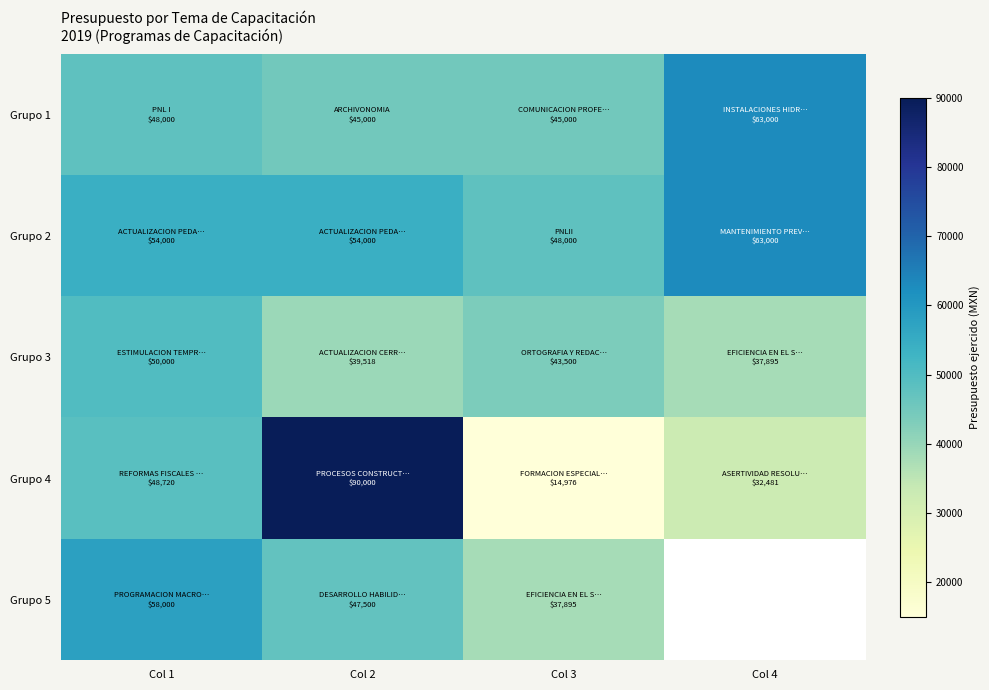

Read the Grupo 4 value at Col 4.

32481.2